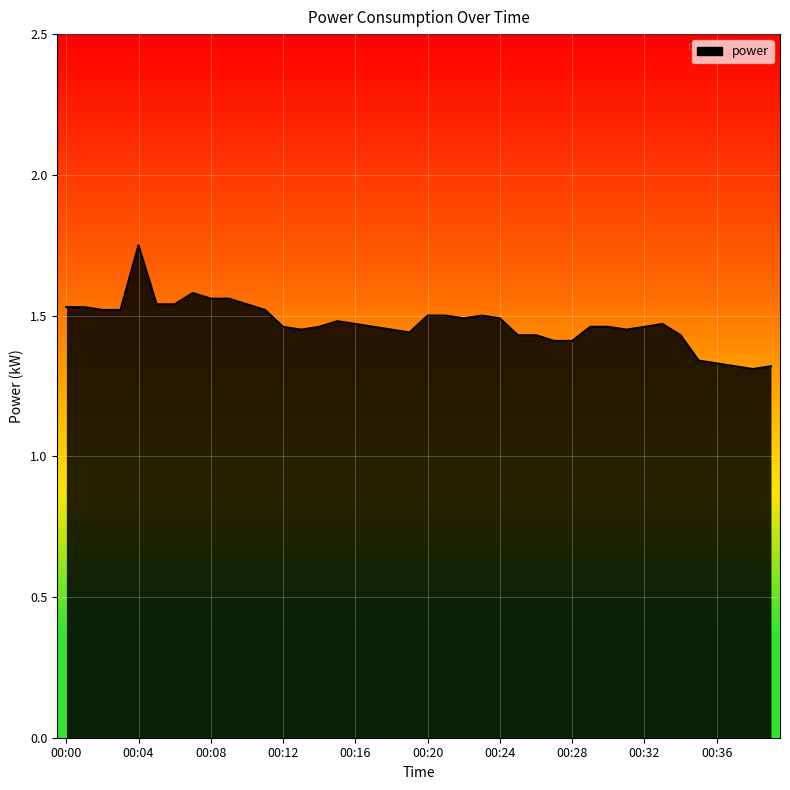

What is the difference between the maximum and minimum values?

0.4